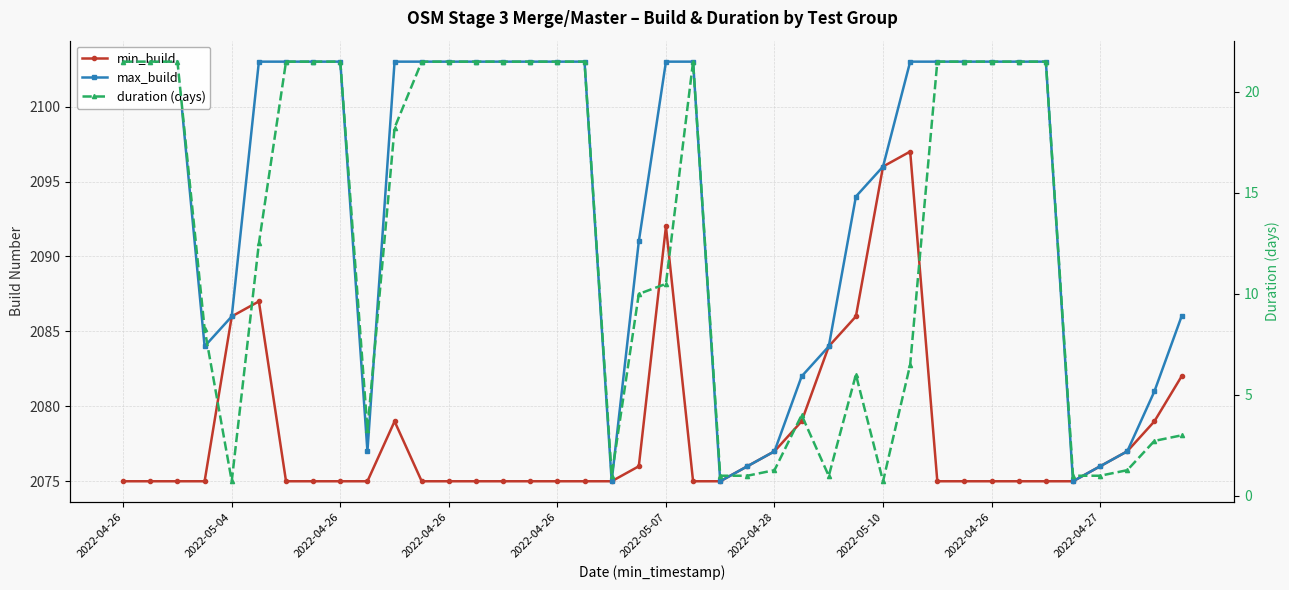

Which series has the widest spread of values?

max_build